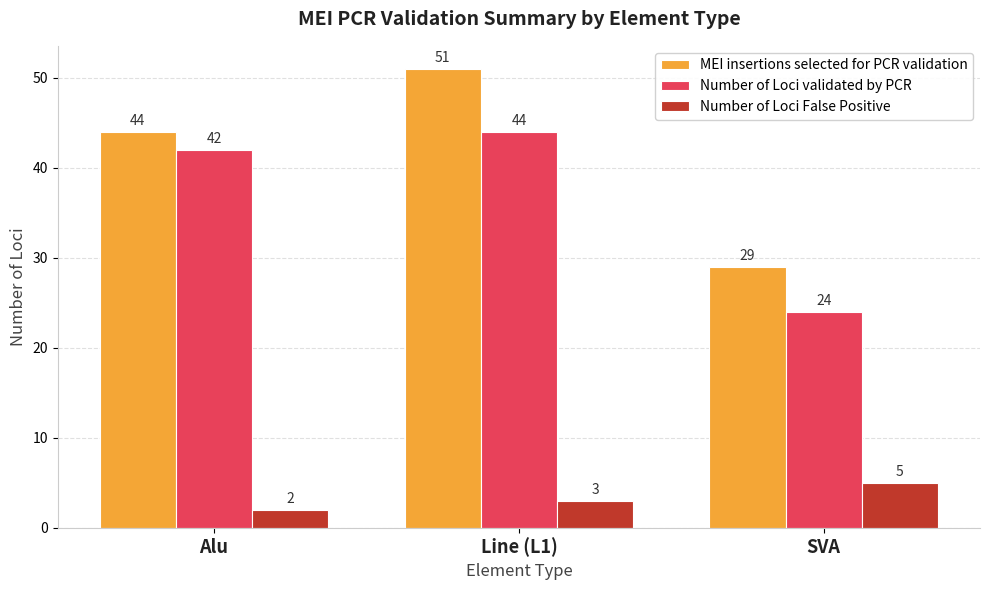

Reading left to right, transcribe all the data shown in this chart.

MEI insertions selected for PCR validation: 44	51	29
Number of Loci validated by PCR: 42	44	24
Number of Loci False Positive: 2	3	5